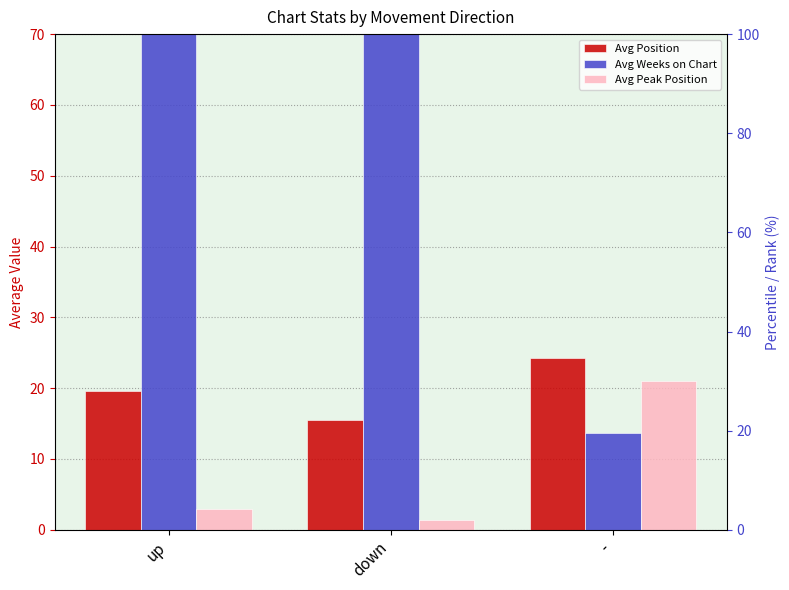

What is the difference between the maximum and minimum values in the Avg Peak Position series?

19.7